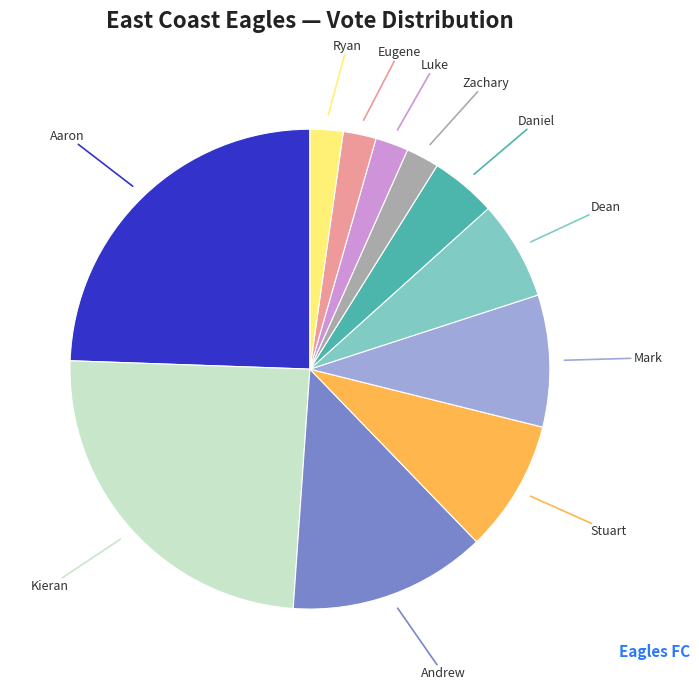

Which has a higher value, Kieran or Andrew?

Kieran